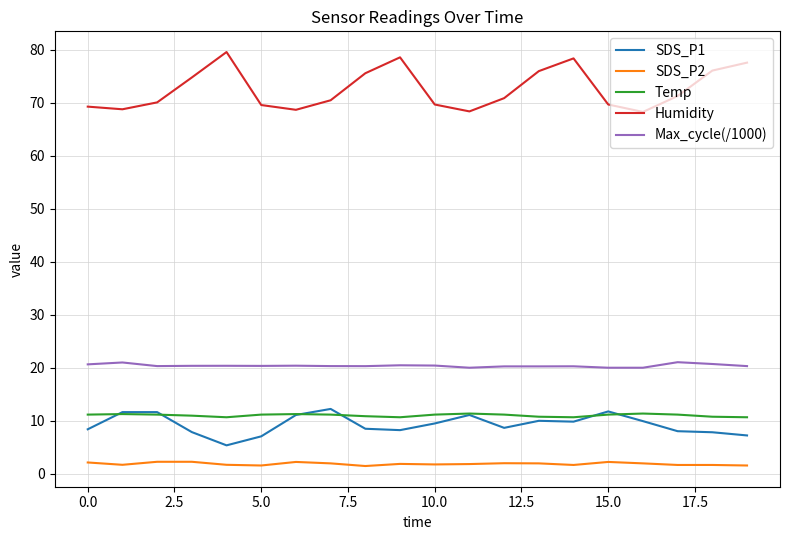

Which series has the largest range (max minus min)?

Humidity